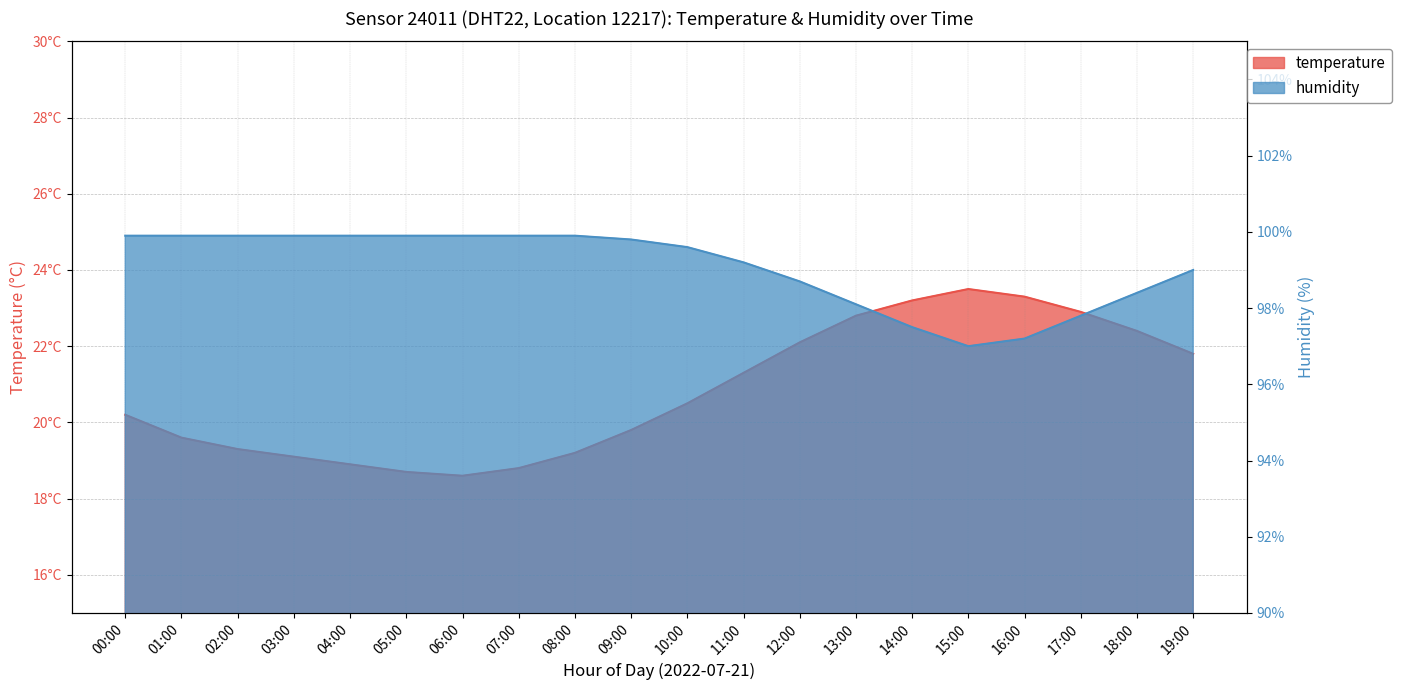

Reading right to left, what are all the values shown in this chart?

temperature: 19:00=21.8	18:00=22.4	17:00=22.9	16:00=23.3	15:00=23.5	14:00=23.2	13:00=22.8	12:00=22.1	11:00=21.3	10:00=20.5	09:00=19.8	08:00=19.2	07:00=18.8	06:00=18.6	05:00=18.7	04:00=18.9	03:00=19.1	02:00=19.3	01:00=19.6	00:00=20.2
humidity: 19:00=99.0	18:00=98.4	17:00=97.8	16:00=97.2	15:00=97.0	14:00=97.5	13:00=98.1	12:00=98.7	11:00=99.2	10:00=99.6	09:00=99.8	08:00=99.9	07:00=99.9	06:00=99.9	05:00=99.9	04:00=99.9	03:00=99.9	02:00=99.9	01:00=99.9	00:00=99.9